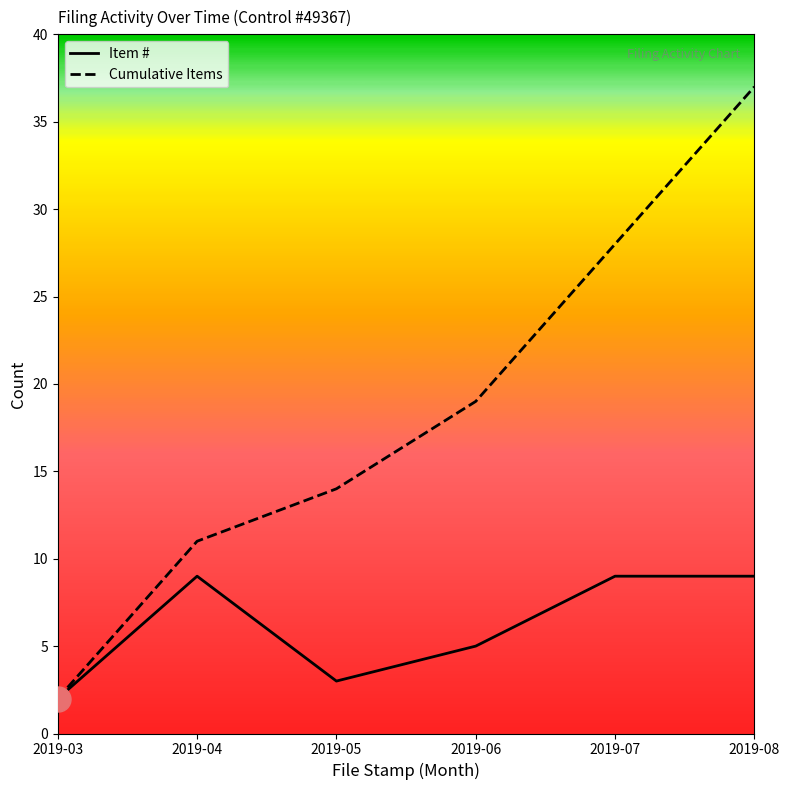

How many values in the Item # series are below 9?

3